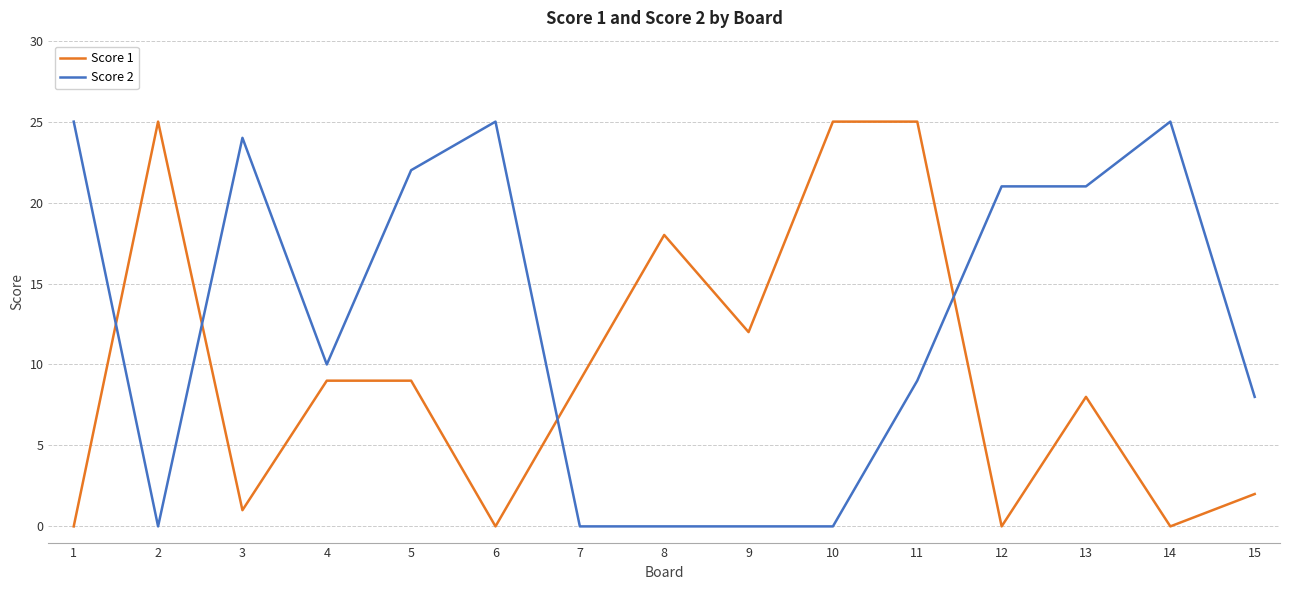

At which category does Score 2 reach its first local valley?

2